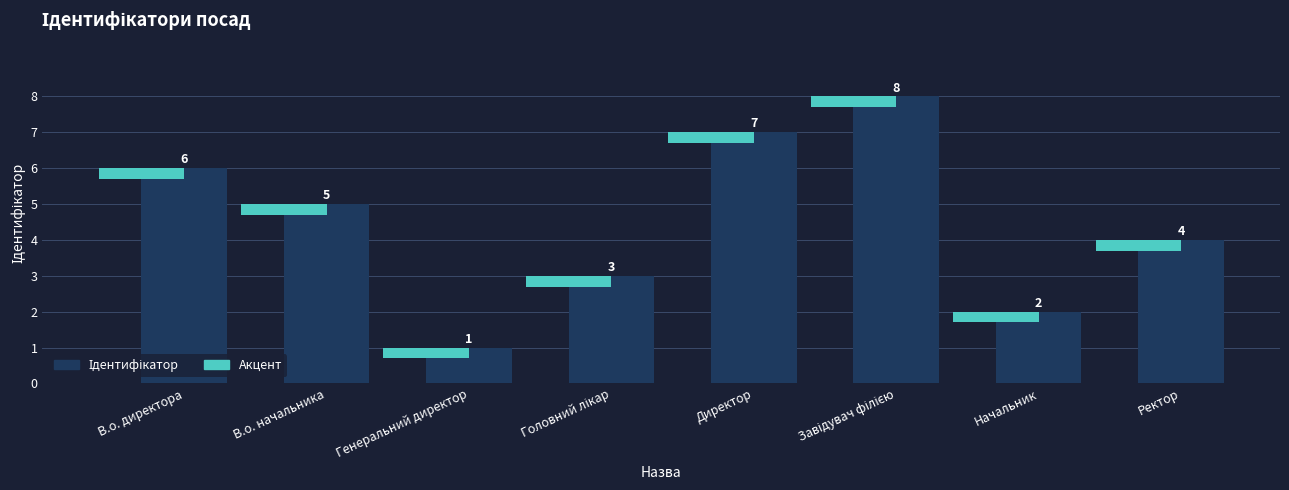

What is the average value?

4